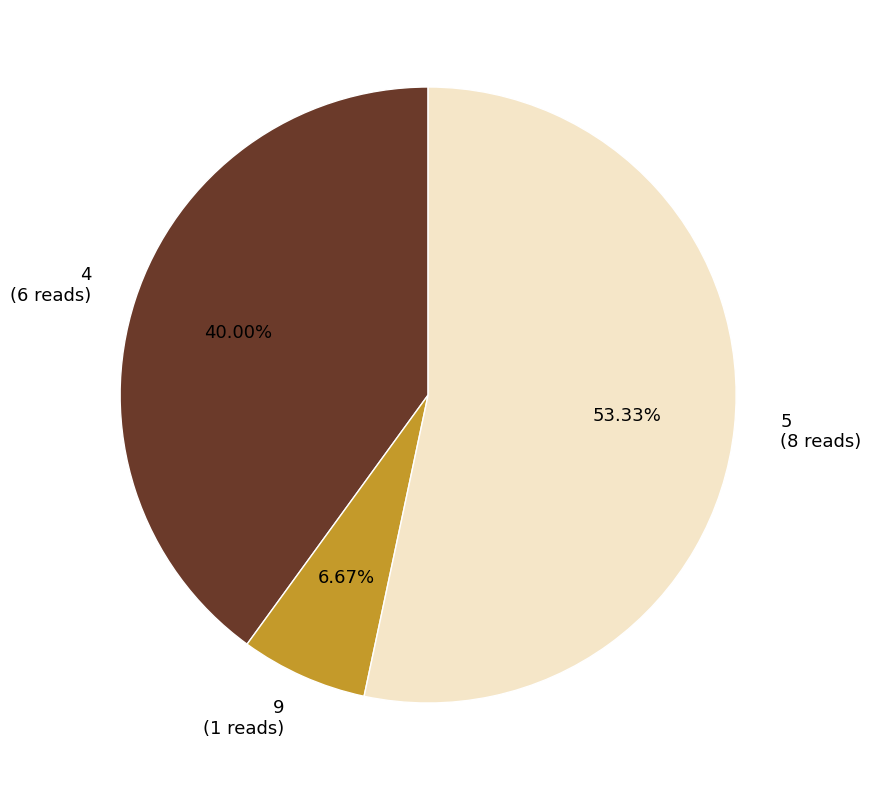

Which category has the biggest portion of the pie?

5 (8 reads)